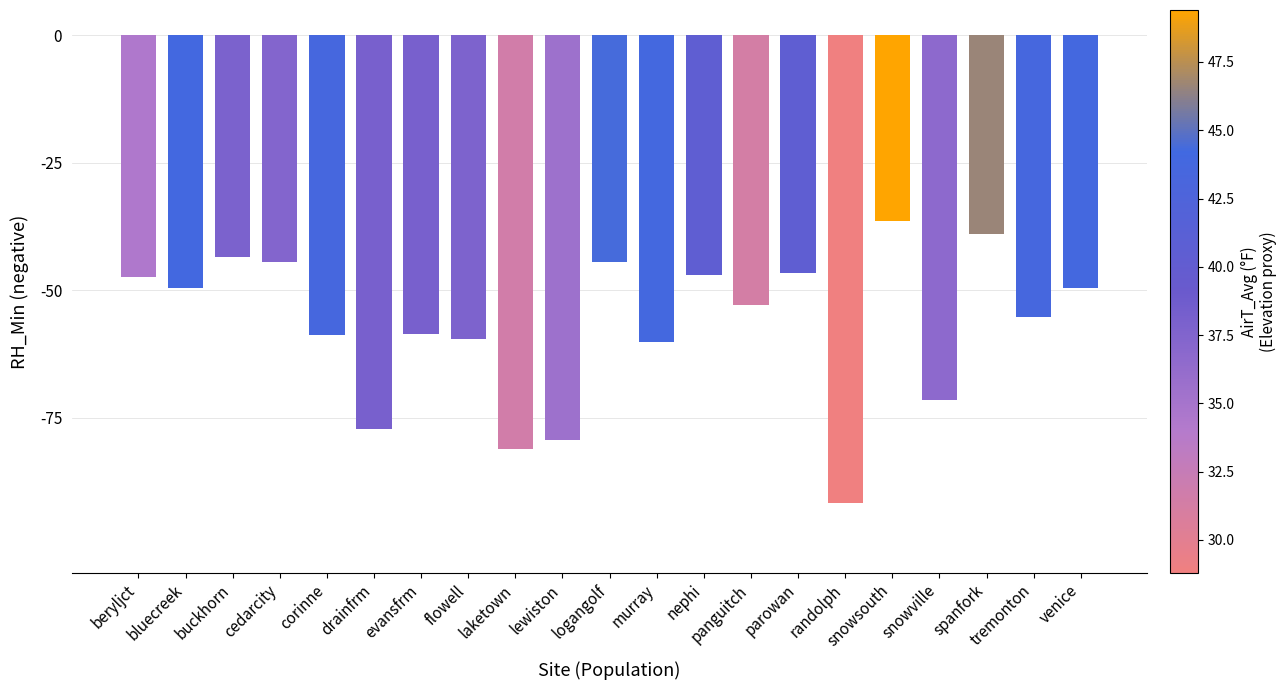

What is the minimum value shown in the chart?

-91.7